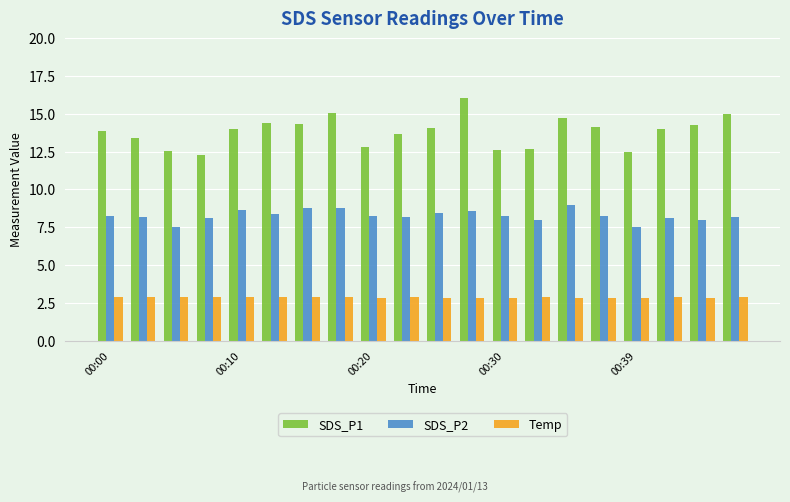

Which series has the largest total across all categories?

SDS_P1